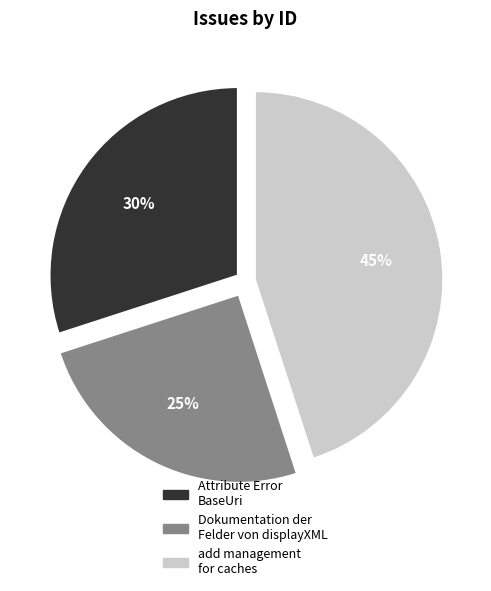

Which slice is the largest?

add management for caches